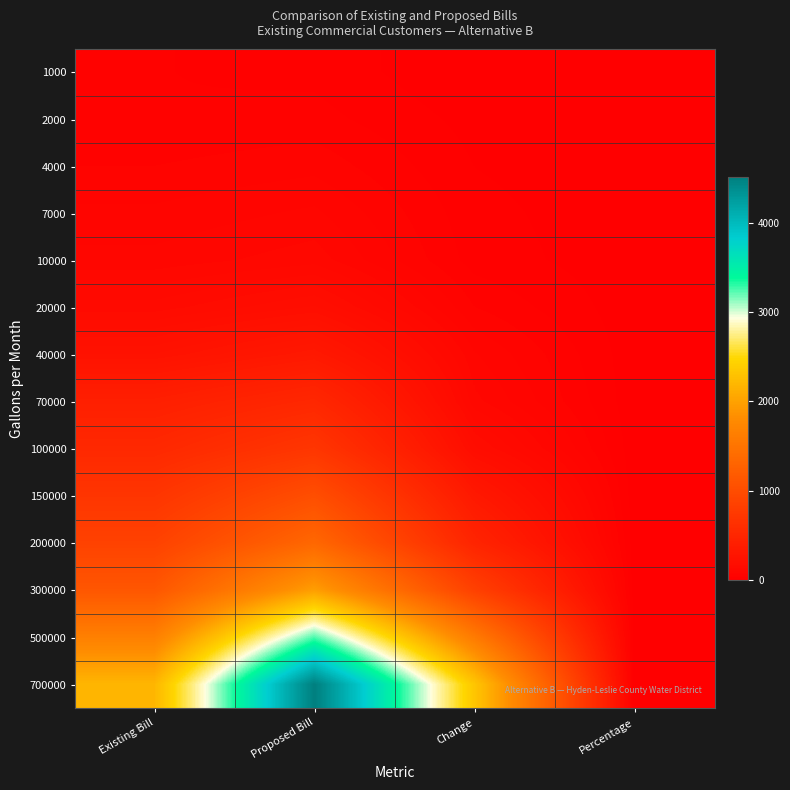

What is the smallest value displayed?

-5.7